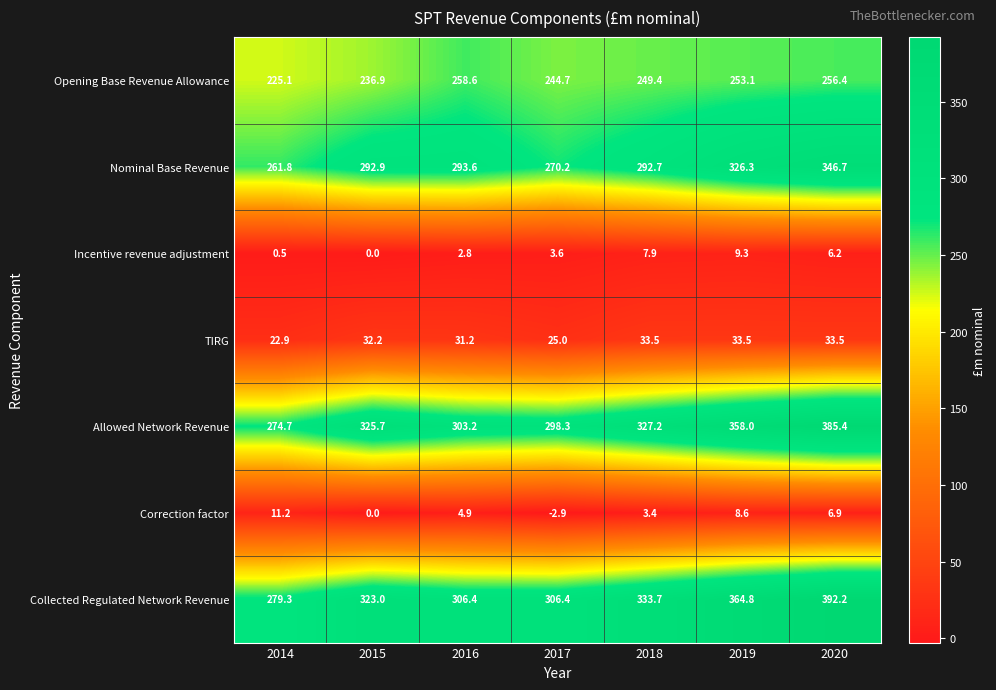

The value of Allowed Network Revenue at 2016 is 303.2. True or false?

True